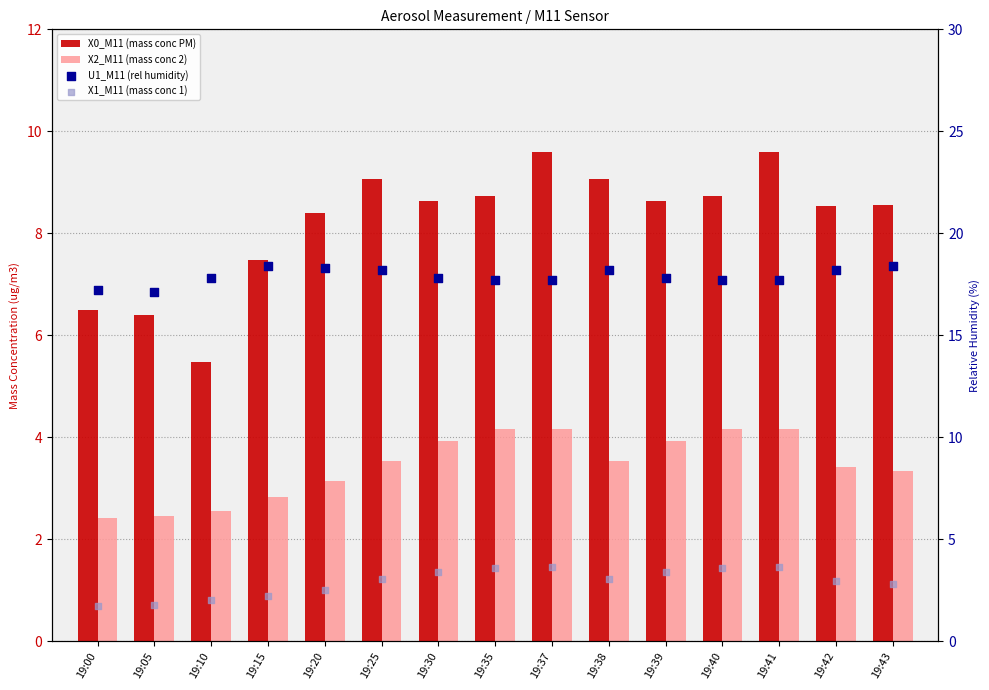

Which series has the largest Y range (max minus min)?

X0_M11 (mass conc PM)